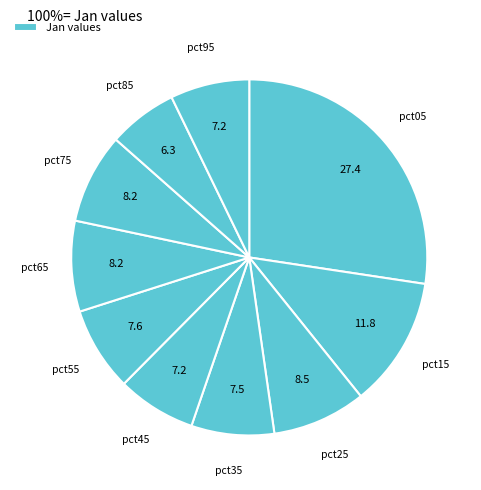

To the nearest percent, what is the difference between the largest and smallest slice percentages?

21%